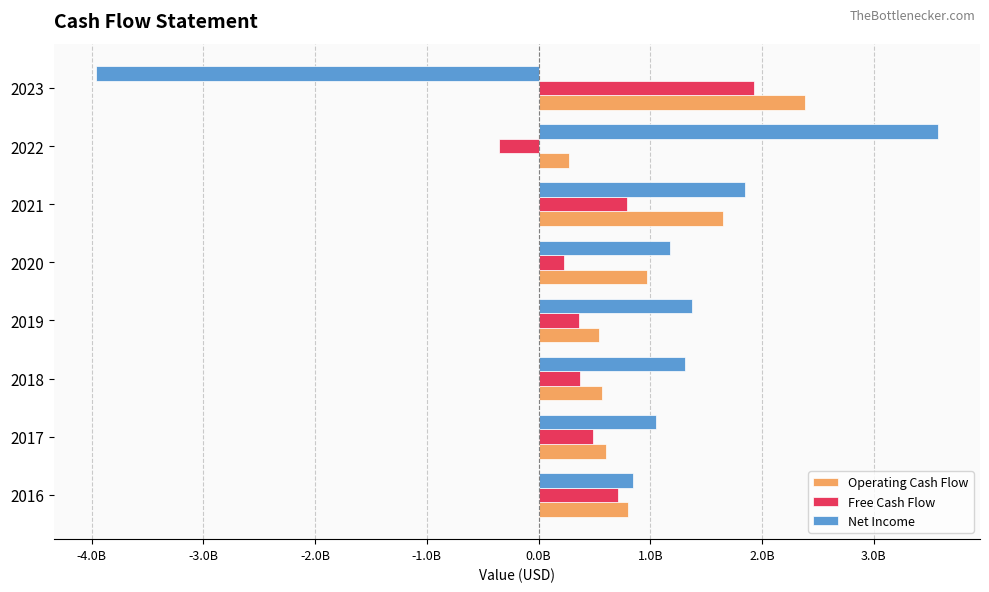

What are all the series names shown in the legend?

Operating Cash Flow, Free Cash Flow, Net Income